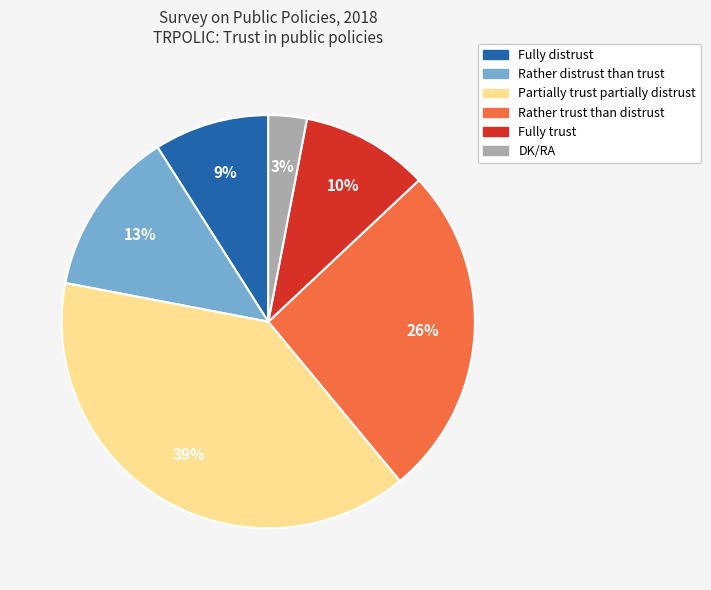

To the nearest percent, what percentage of the pie is Rather trust than distrust?

26%